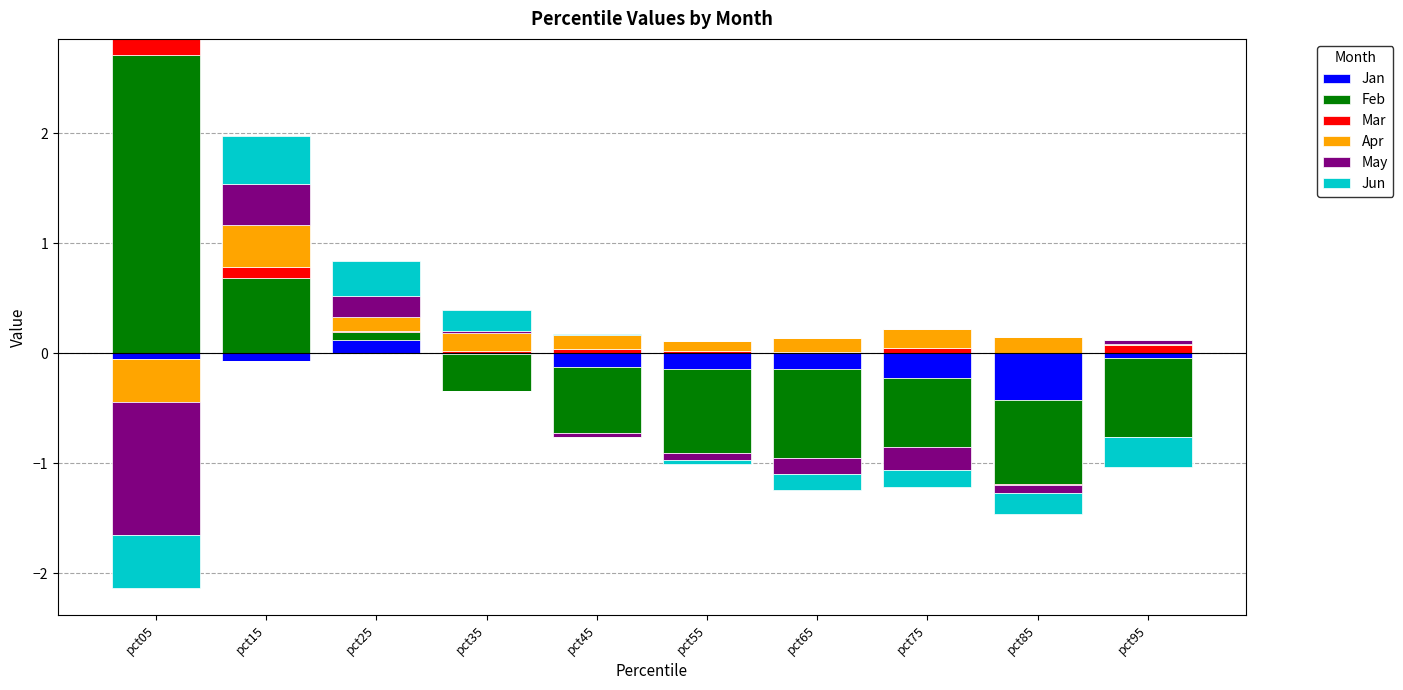

At which label does Apr reach its peak?

pct15